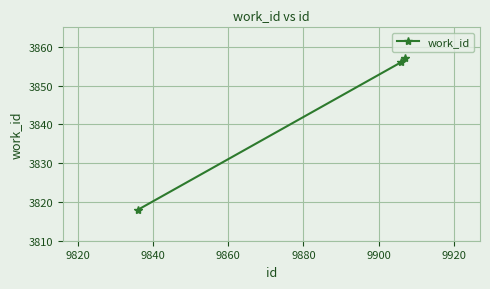

What is the value of the 3rd point from the left?

3857